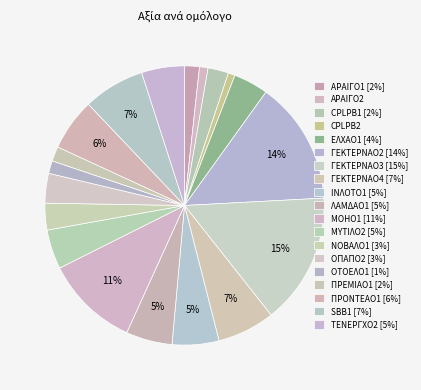

Is it true that ΠΡΟΝΤΕΑΟ1 is 12% of the pie?

False